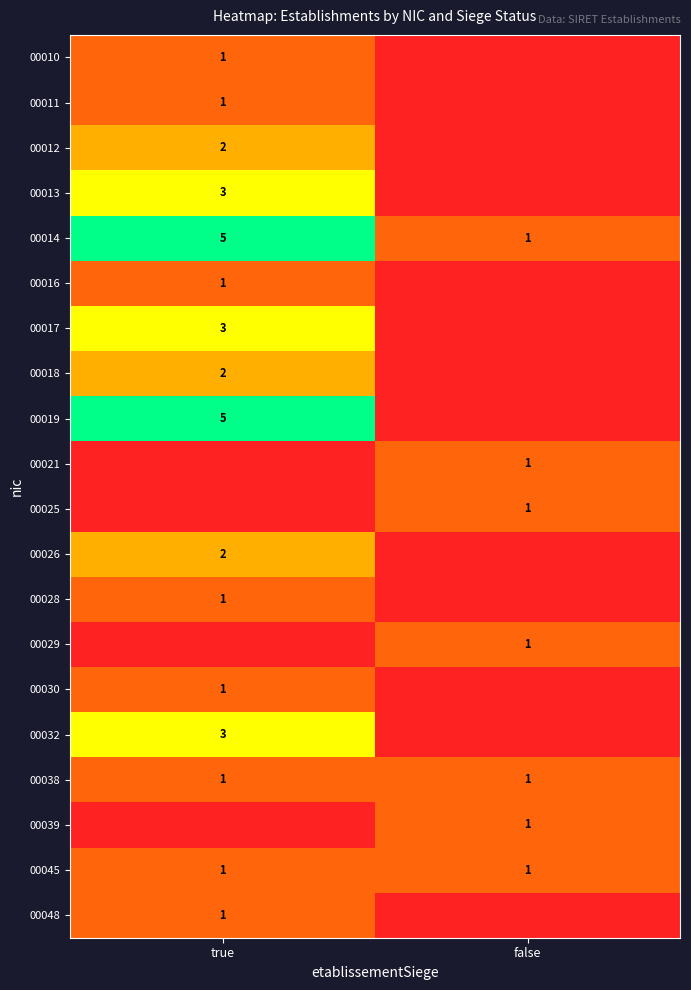

Is it true that 00016 equals 0 at true?

False